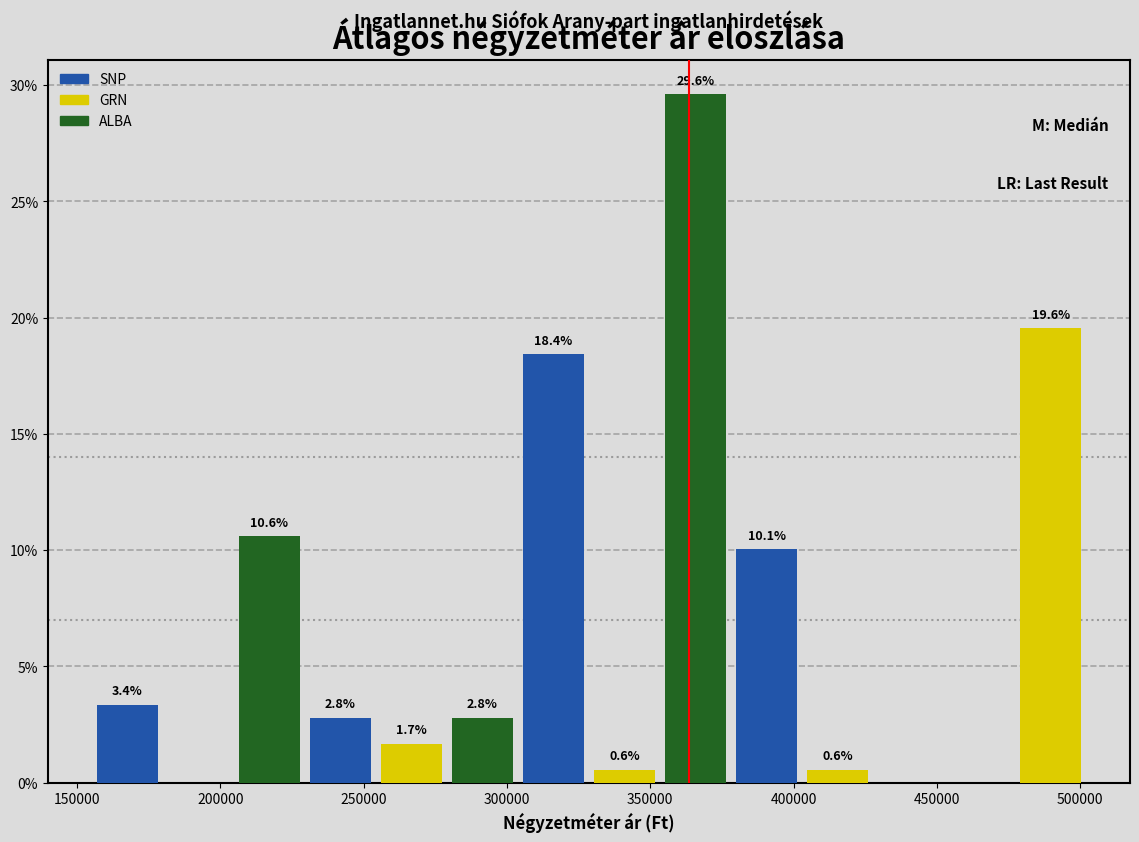

Over which range of the x-axis is the bar tallest?

355000 to 380000